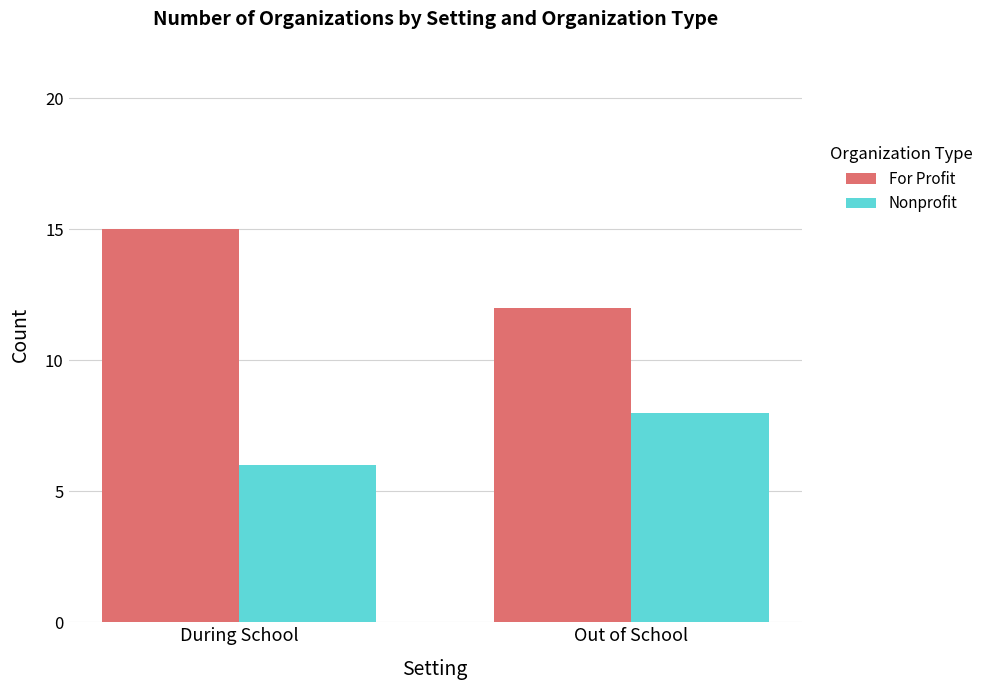

At how many categories does at least one series exceed 13?

1